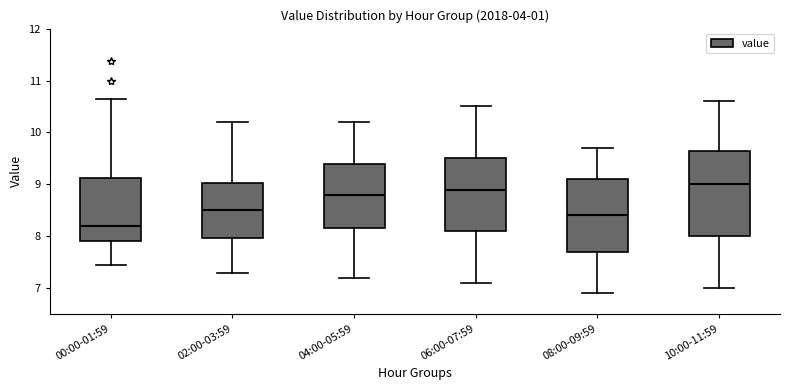

Where does the upper whisker of the box for 02:00-03:59 end on the y-axis? The values are not printed on the chart, so give them approximately, as read against the axis.

10.2